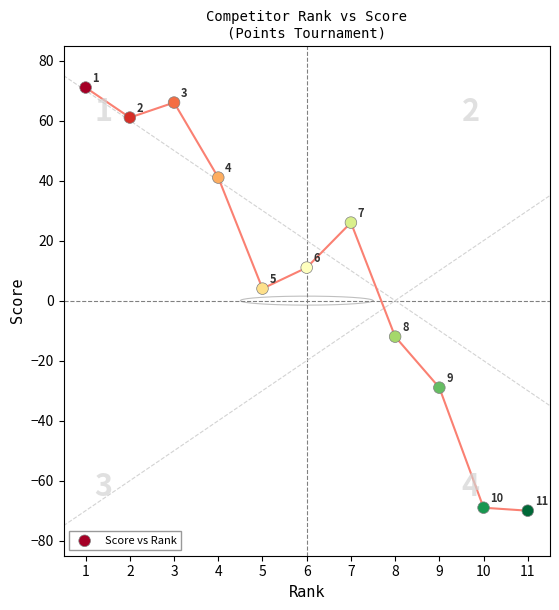

What Y value in the scatter plot is closest to 0?

4